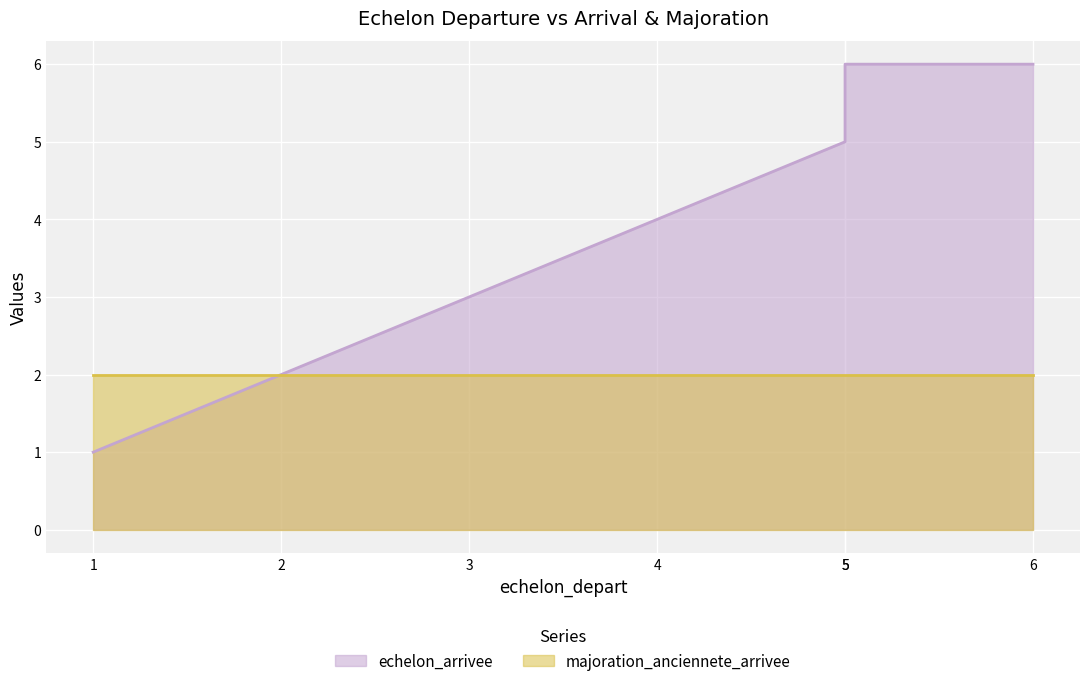

The chart shows a value of 11 at 5. True or false?

False